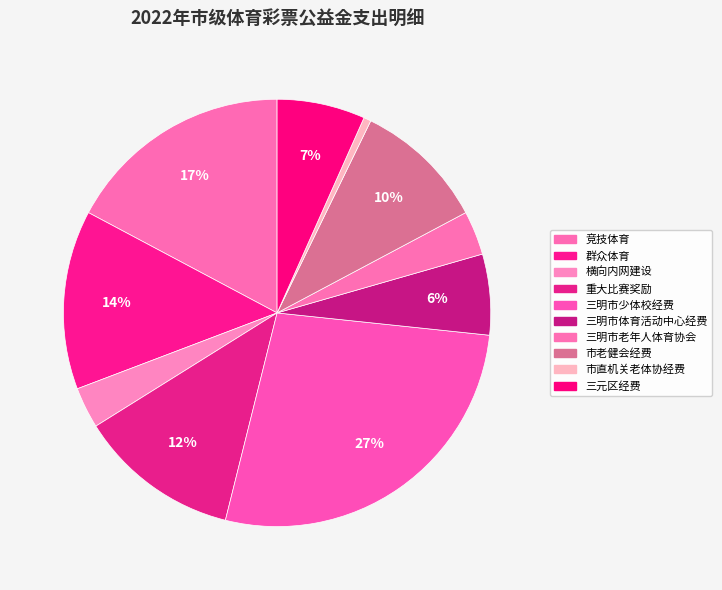

Which slice is the largest?

三明市少体校经费